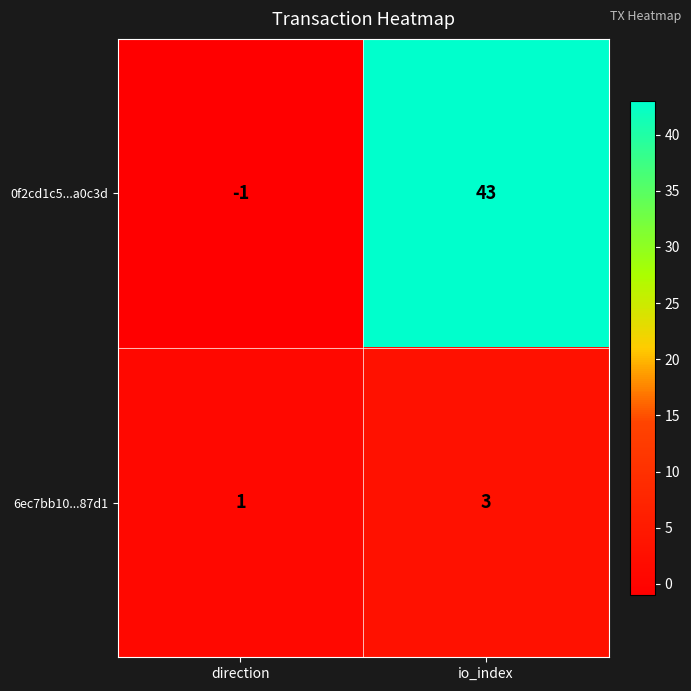

What is the difference between the 0f2cd1c5...a0c3d values at io_index and direction?

44